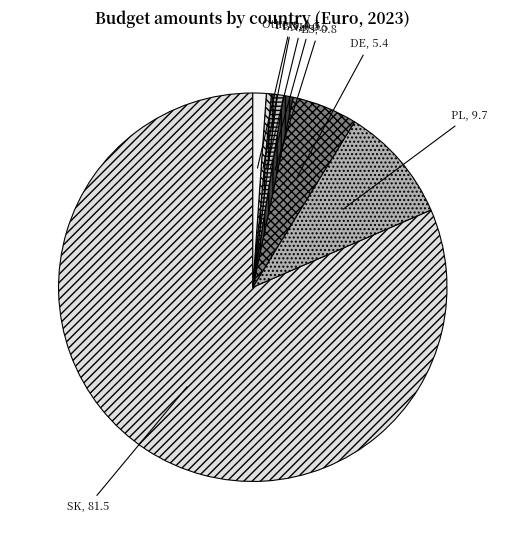

The BG slice represents 0% of the pie. True or false?

True